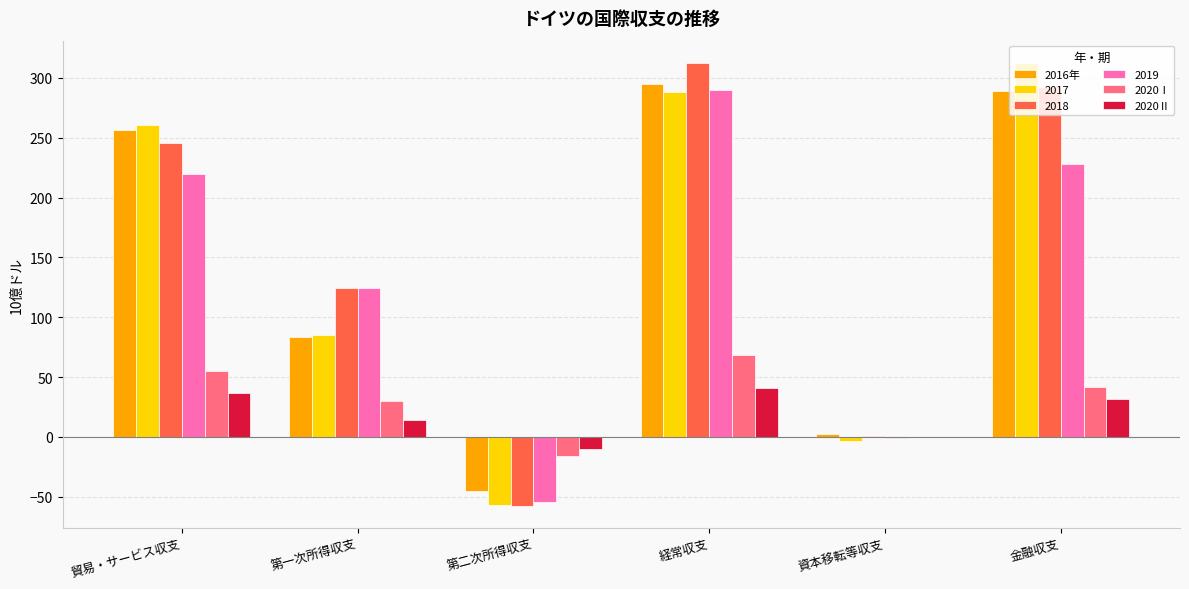

How many values in the 2016年 series exceed 256?

3